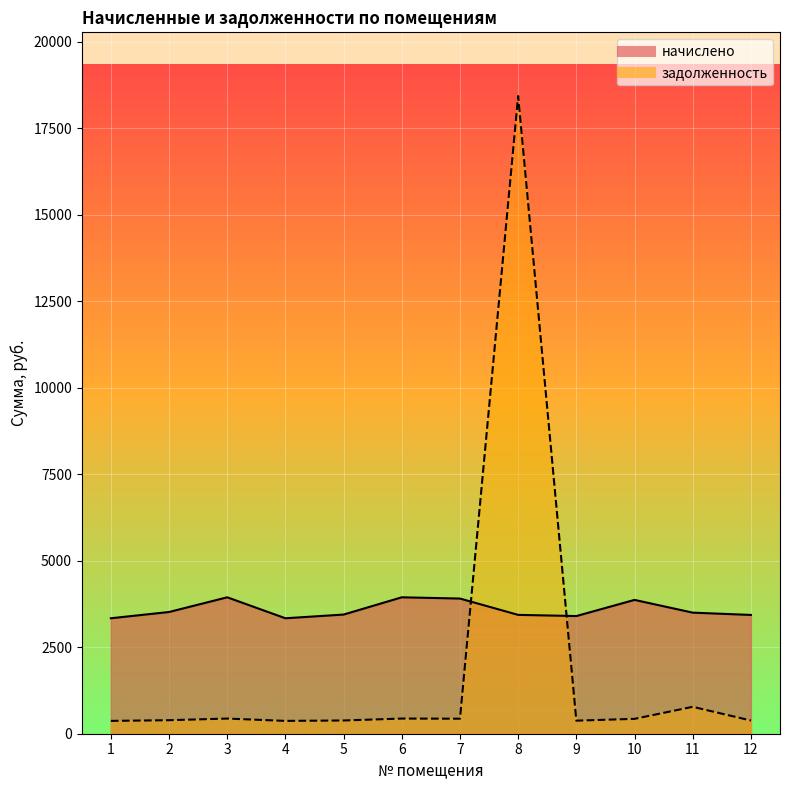

What value does the задолженность series have at 7?

434.1